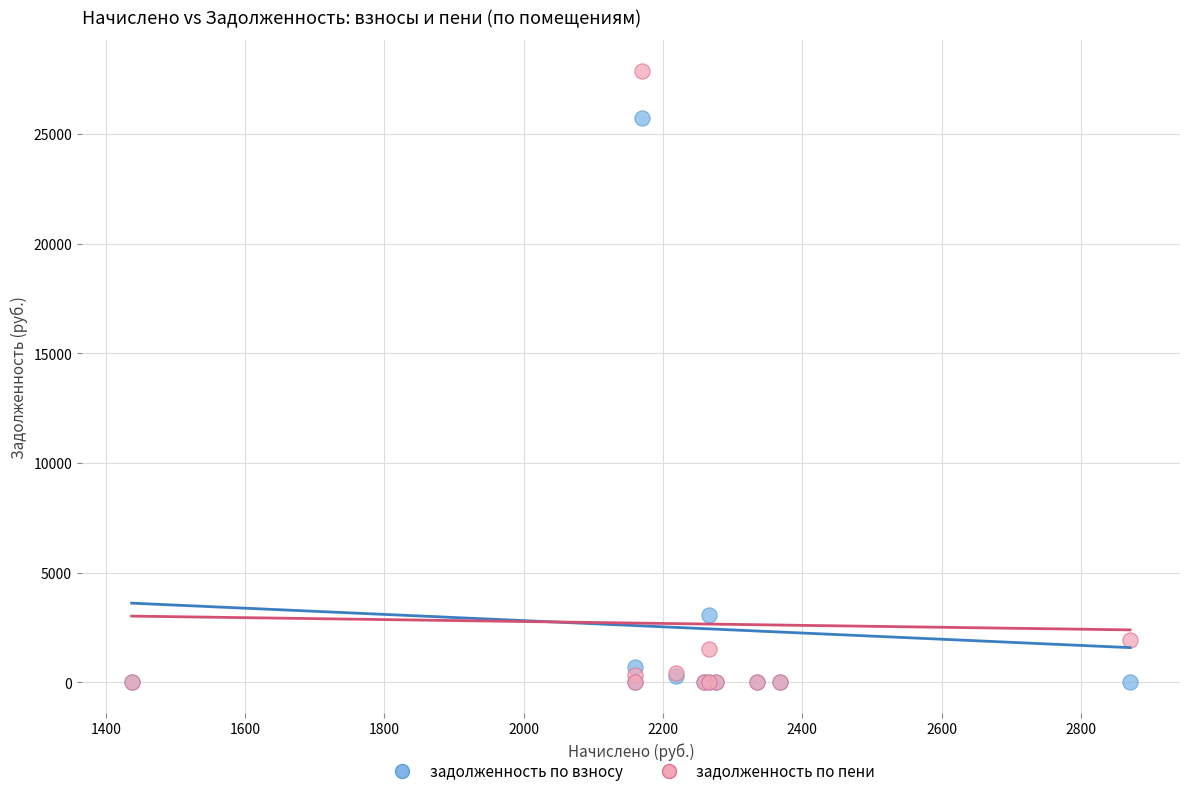

In the задолженность по пени series, what Y value is closest to 13940?

1913.7